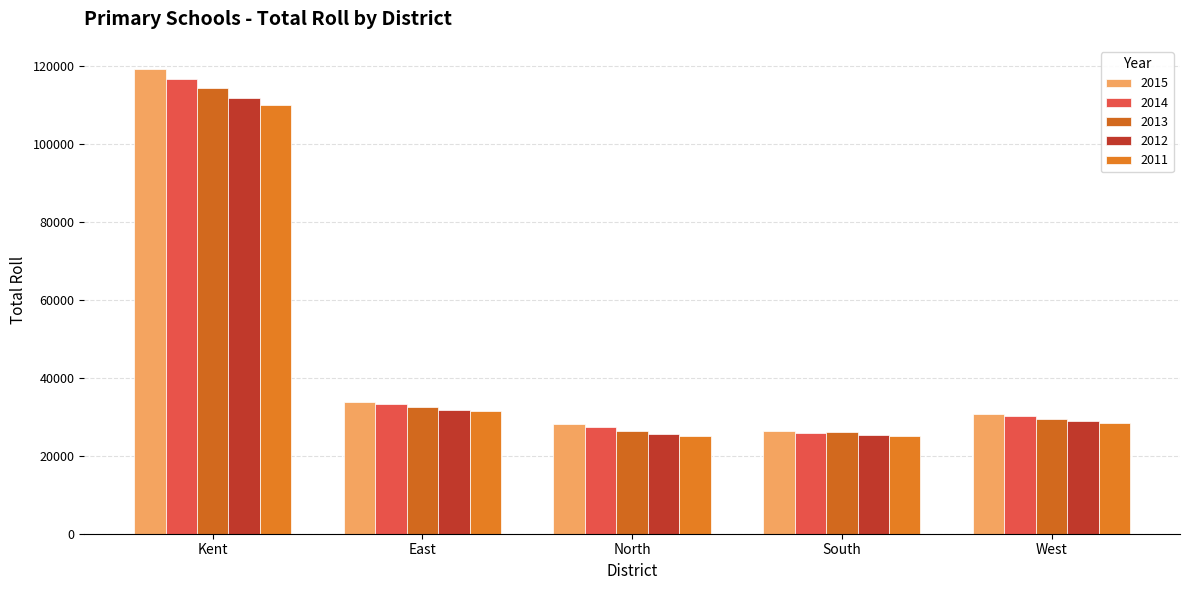

What is the difference between the 2012 values at South and East?

6270